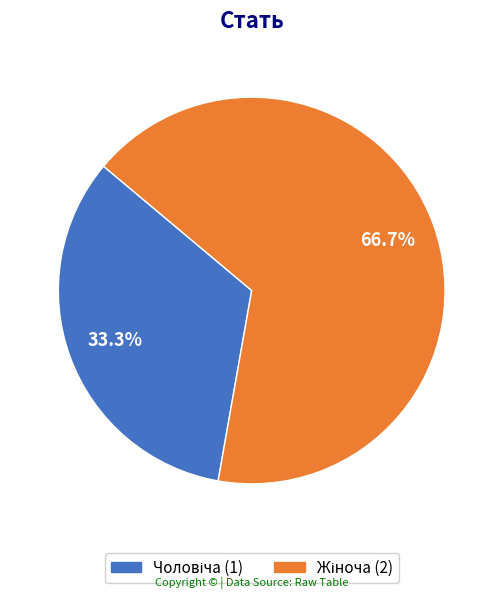

Does any single category account for the majority?

Yes